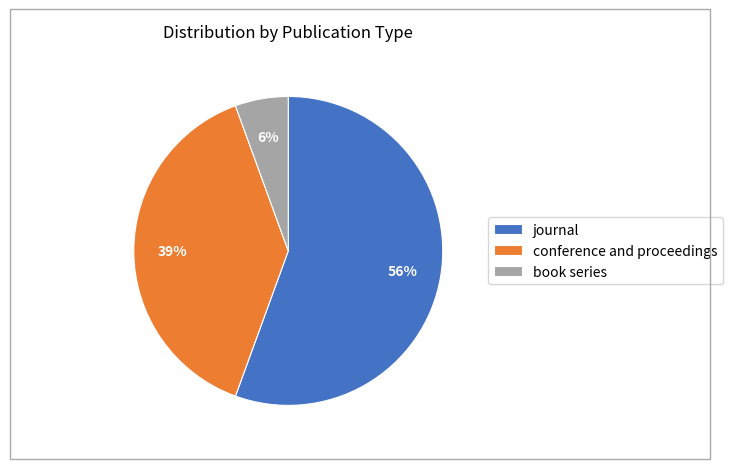

To the nearest percent, what is the combined percentage of journal and conference and proceedings?

94%